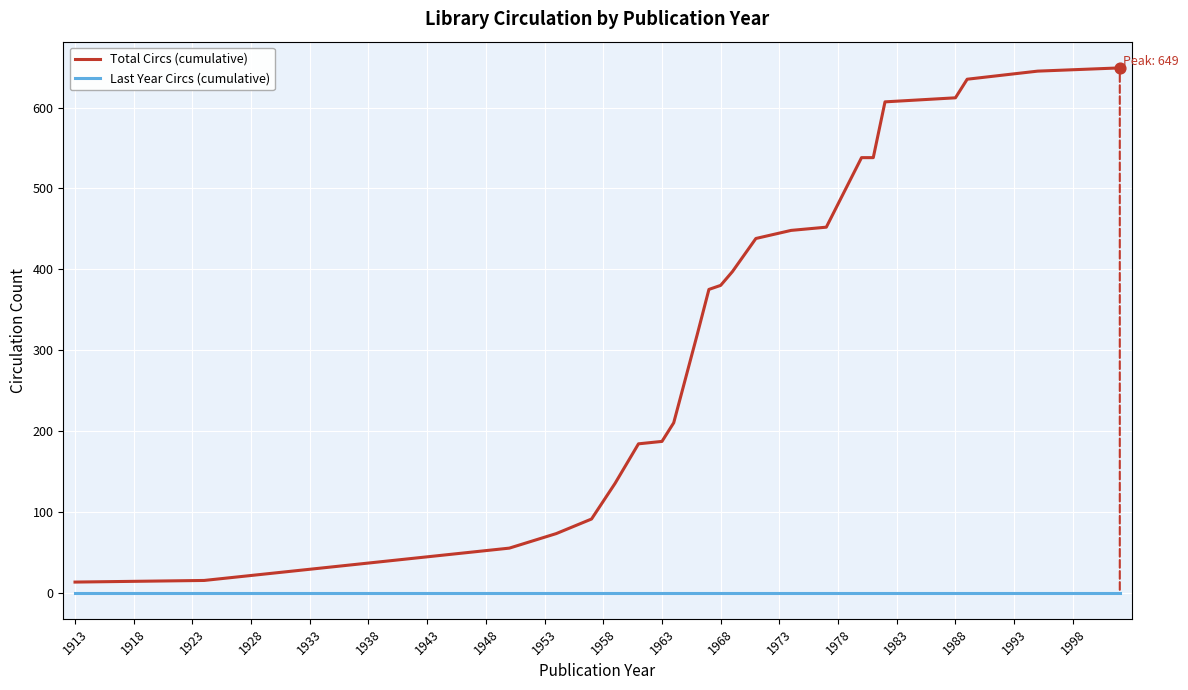

Which series has the largest total across all categories?

Total Circs (cumulative)